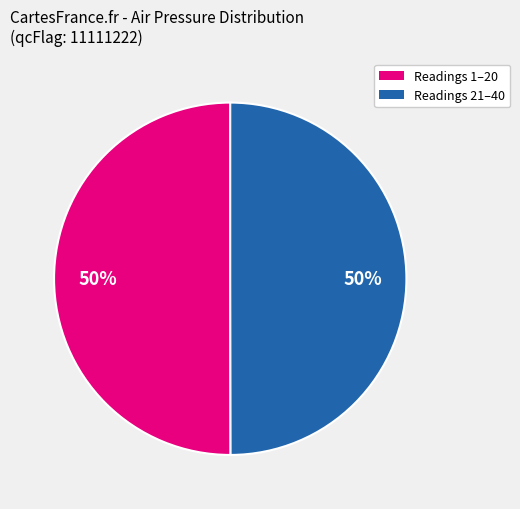

To the nearest percent, what is the average slice percentage?

50%